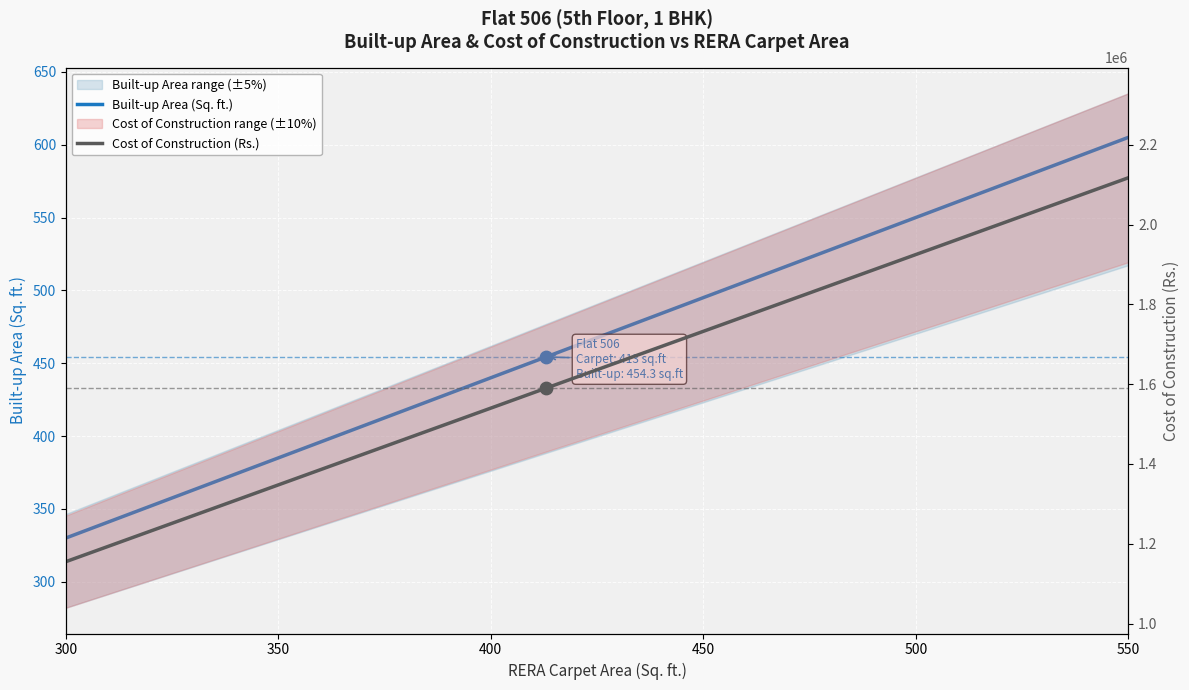

Is the value of Cost of Construction (Rs.) at 500 greater than the value of Built-up Area (Sq. ft.) at 300?

Yes